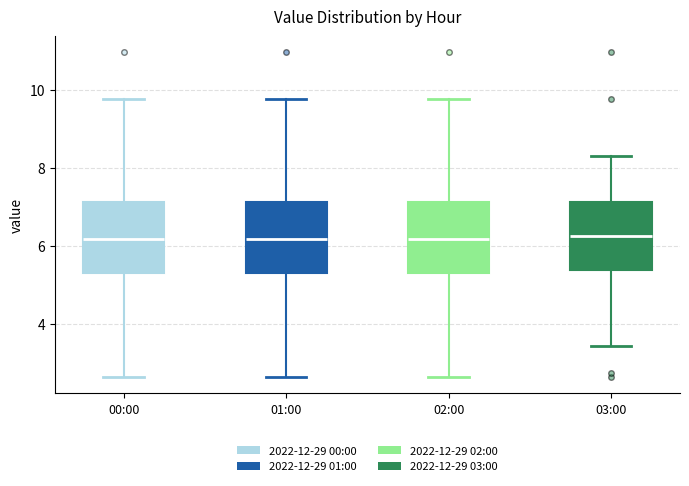

Reading left to right, read every box against the y-axis: the position of its median line, the range the box covers, and the ends of its whiskers. The values are not printed on the chart, so give them approximately, as read against the axis.

00:00: median 6.2, box 5.4 to 7.2, whiskers 2.6 to 9.8
01:00: median 6.2, box 5.4 to 7.2, whiskers 2.6 to 9.8
02:00: median 6.2, box 5.4 to 7.2, whiskers 2.6 to 9.8
03:00: median 6.2, box 5.4 to 7.2, whiskers 3.4 to 8.4